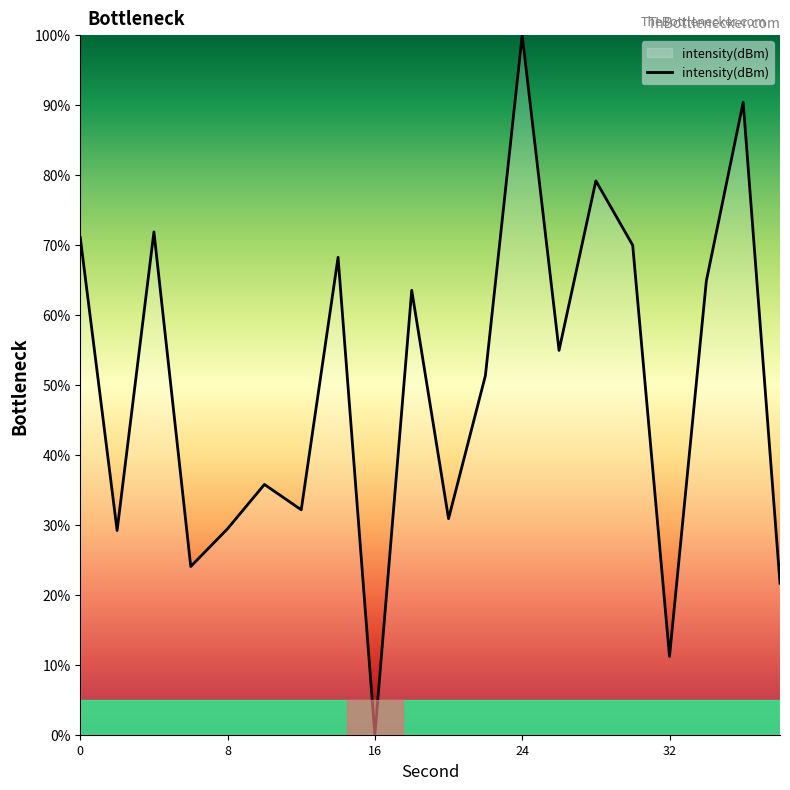

How many positive values are there?

19